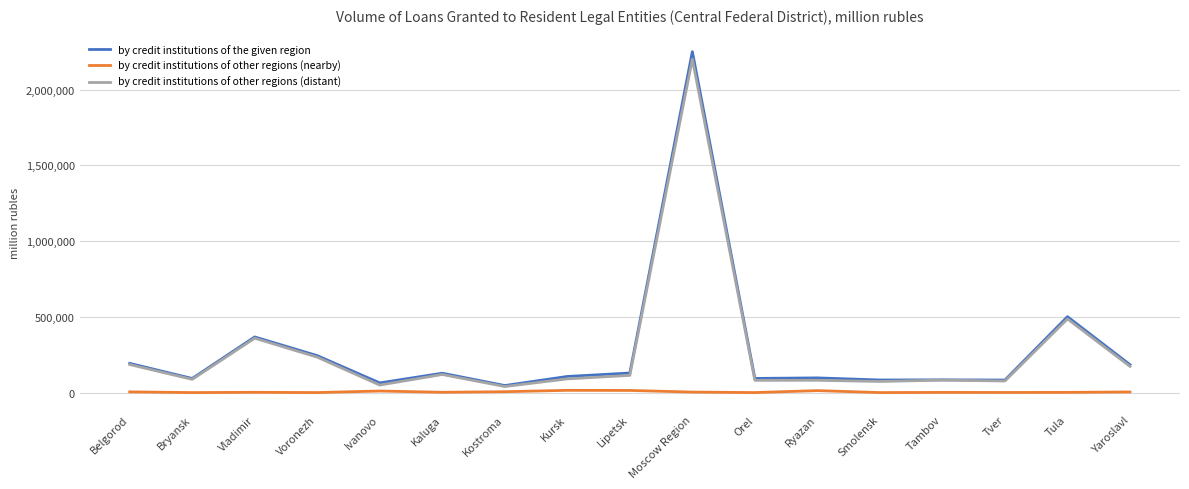

How many lines are shown in the chart?

3